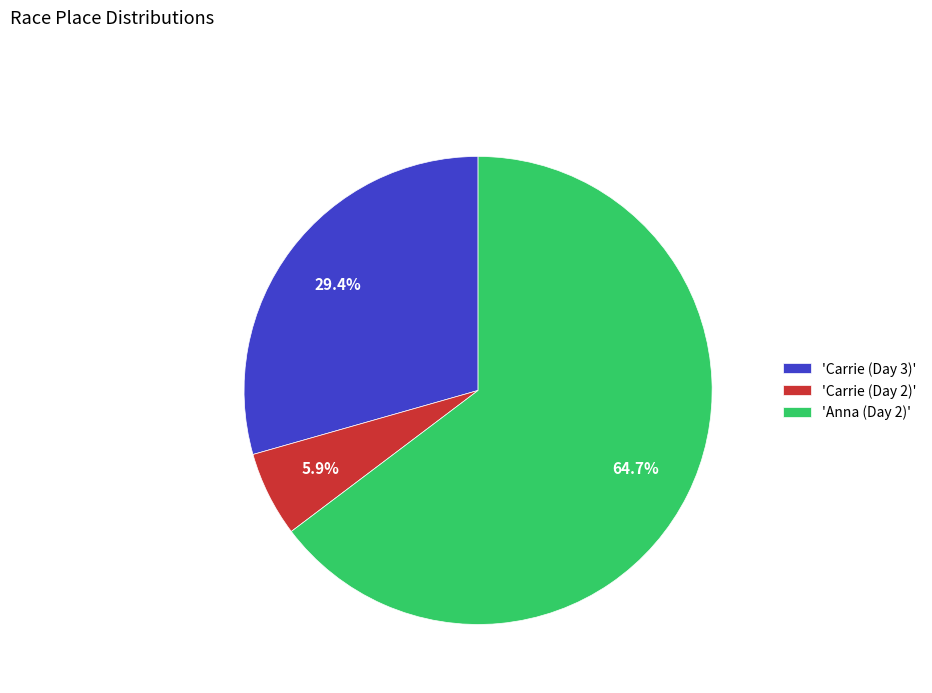

What is the largest slice in the pie chart?

'Anna (Day 2)'